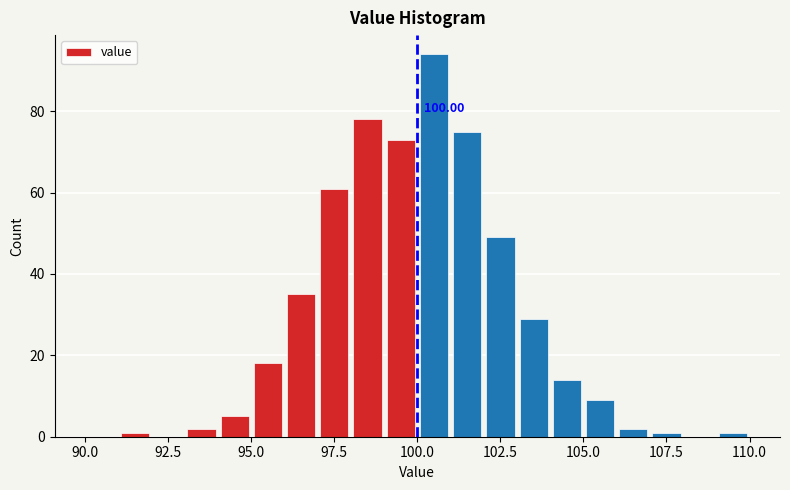

Read against the x-axis, roughly where is the centre of the tallest bar?

100.5